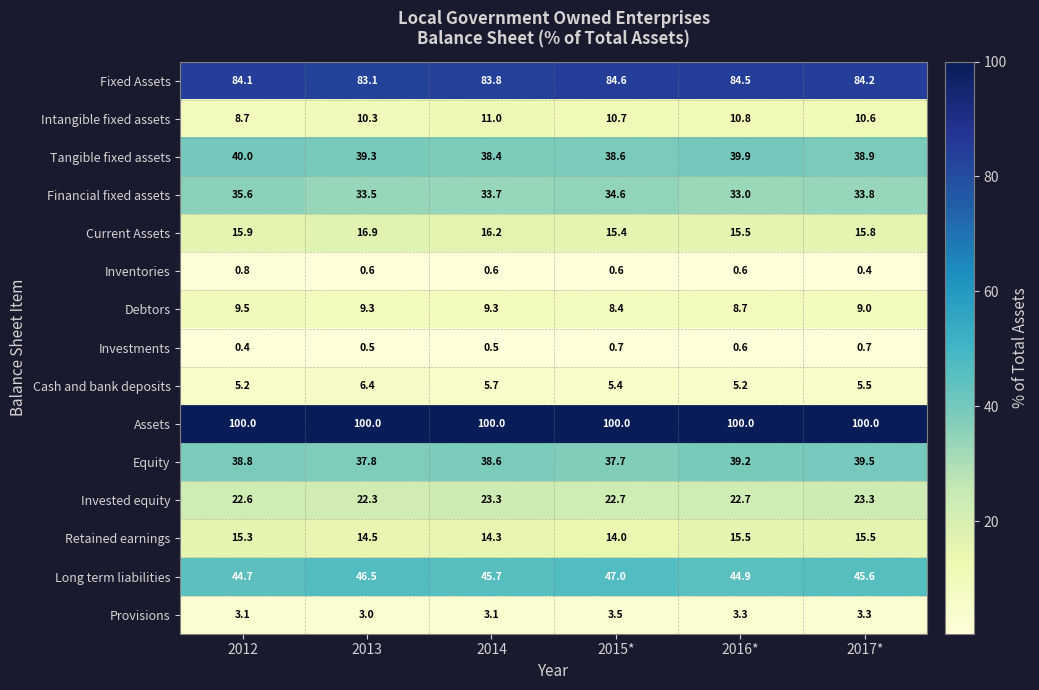

What is the difference between the Financial fixed assets values at 2013 and 2012?

2.1